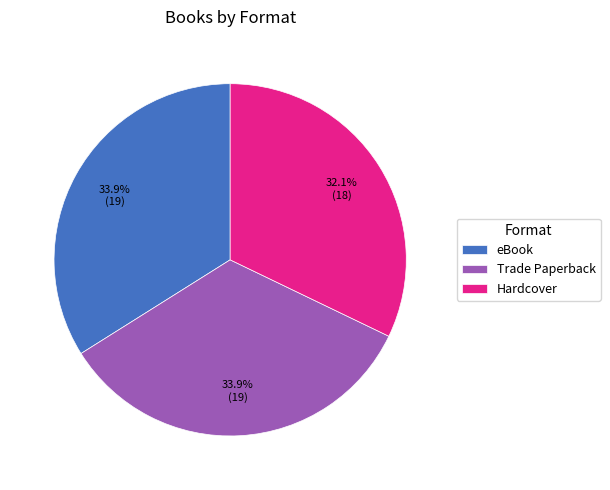

How many slices are in this pie chart?

3